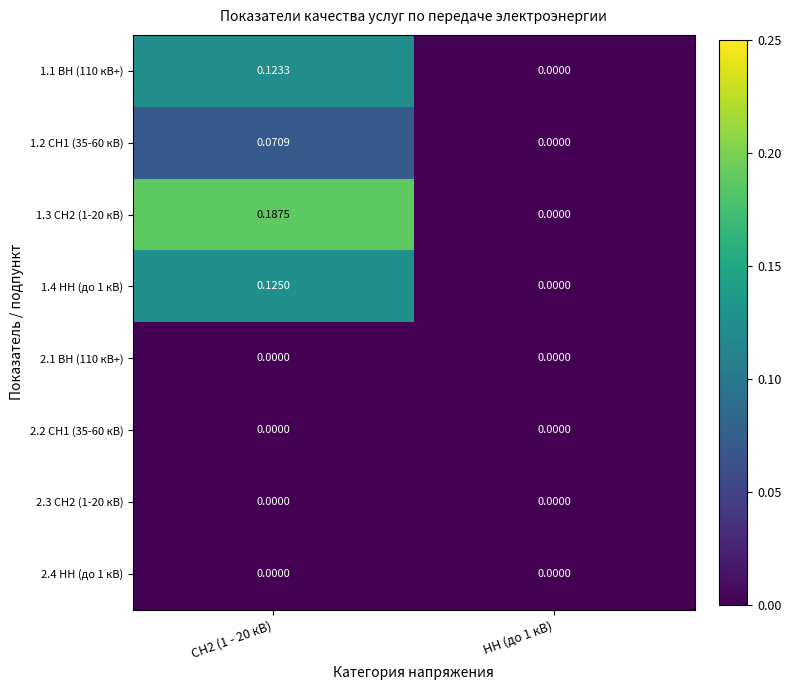

Is the value of 1.2 СН1 (35-60 кВ) at НН (до 1 кВ) greater than the value of 1.3 СН2 (1-20 кВ) at СН2 (1 - 20 кВ)?

No